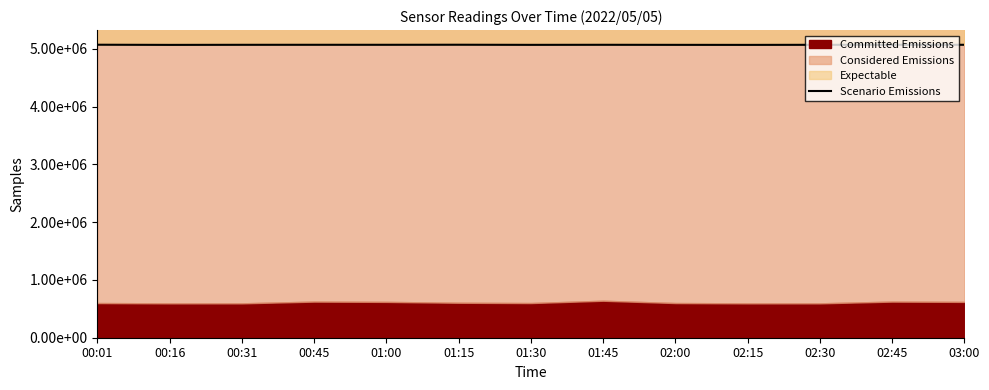

What is the greatest value displayed?

5069119